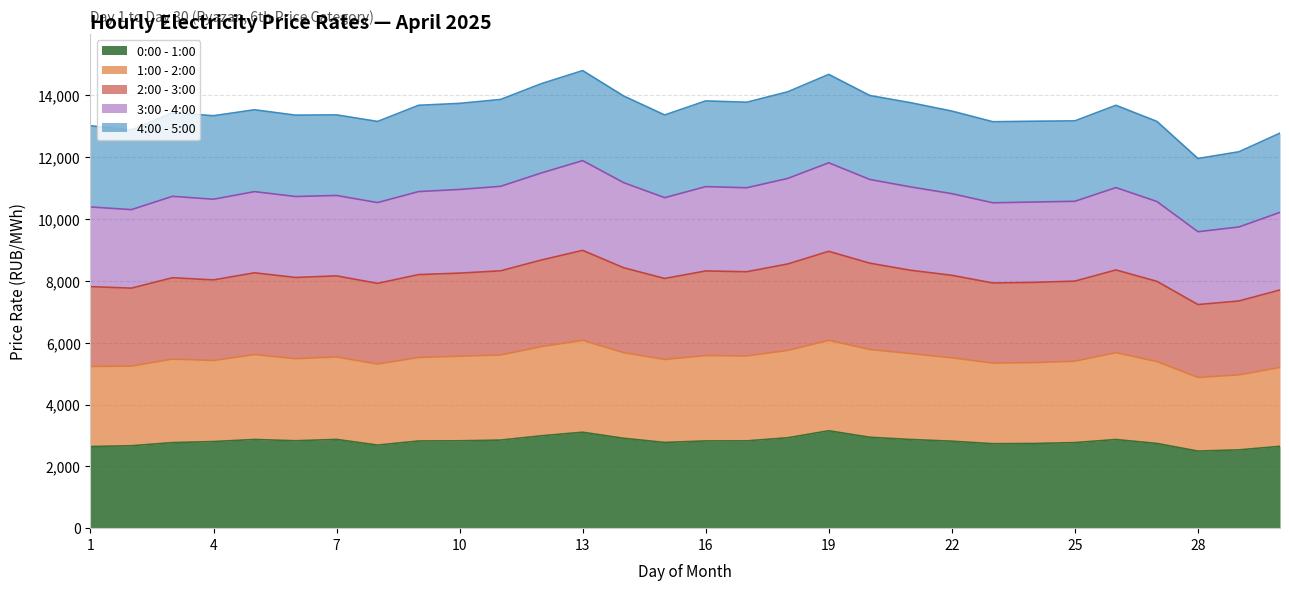

True or false: 0:00 - 1:00 and 1:00 - 2:00 cross at least once.

False